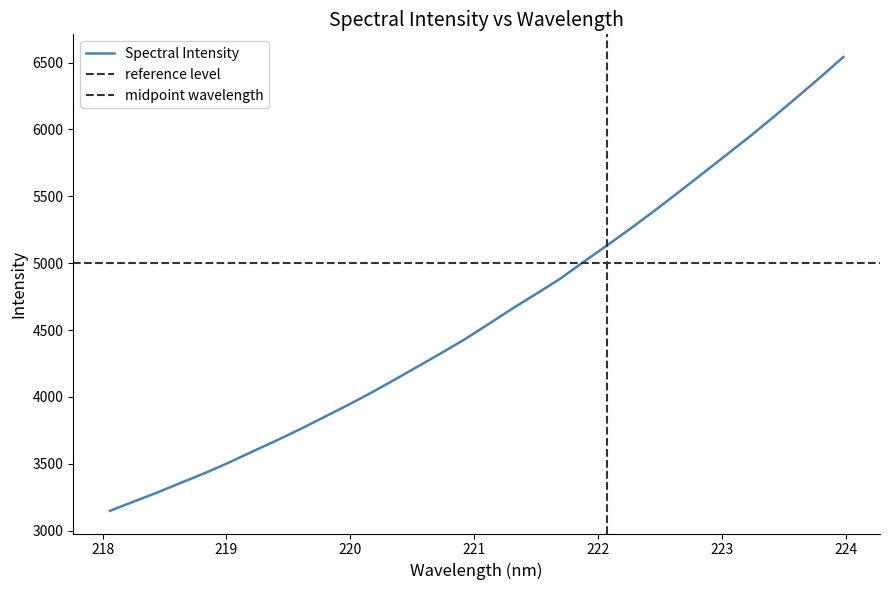

At which label does the data first exceed 4545?

221.1174